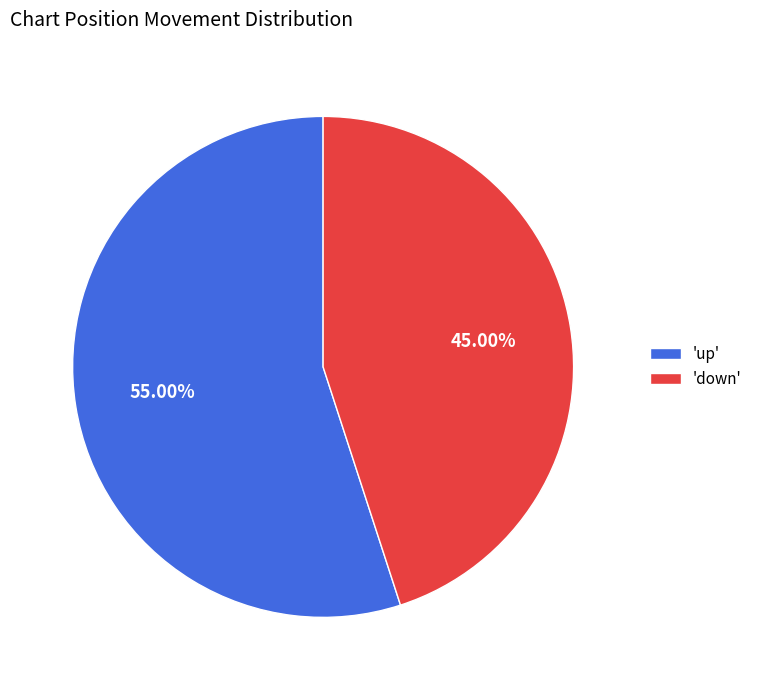

Count the number of slices in the pie.

2